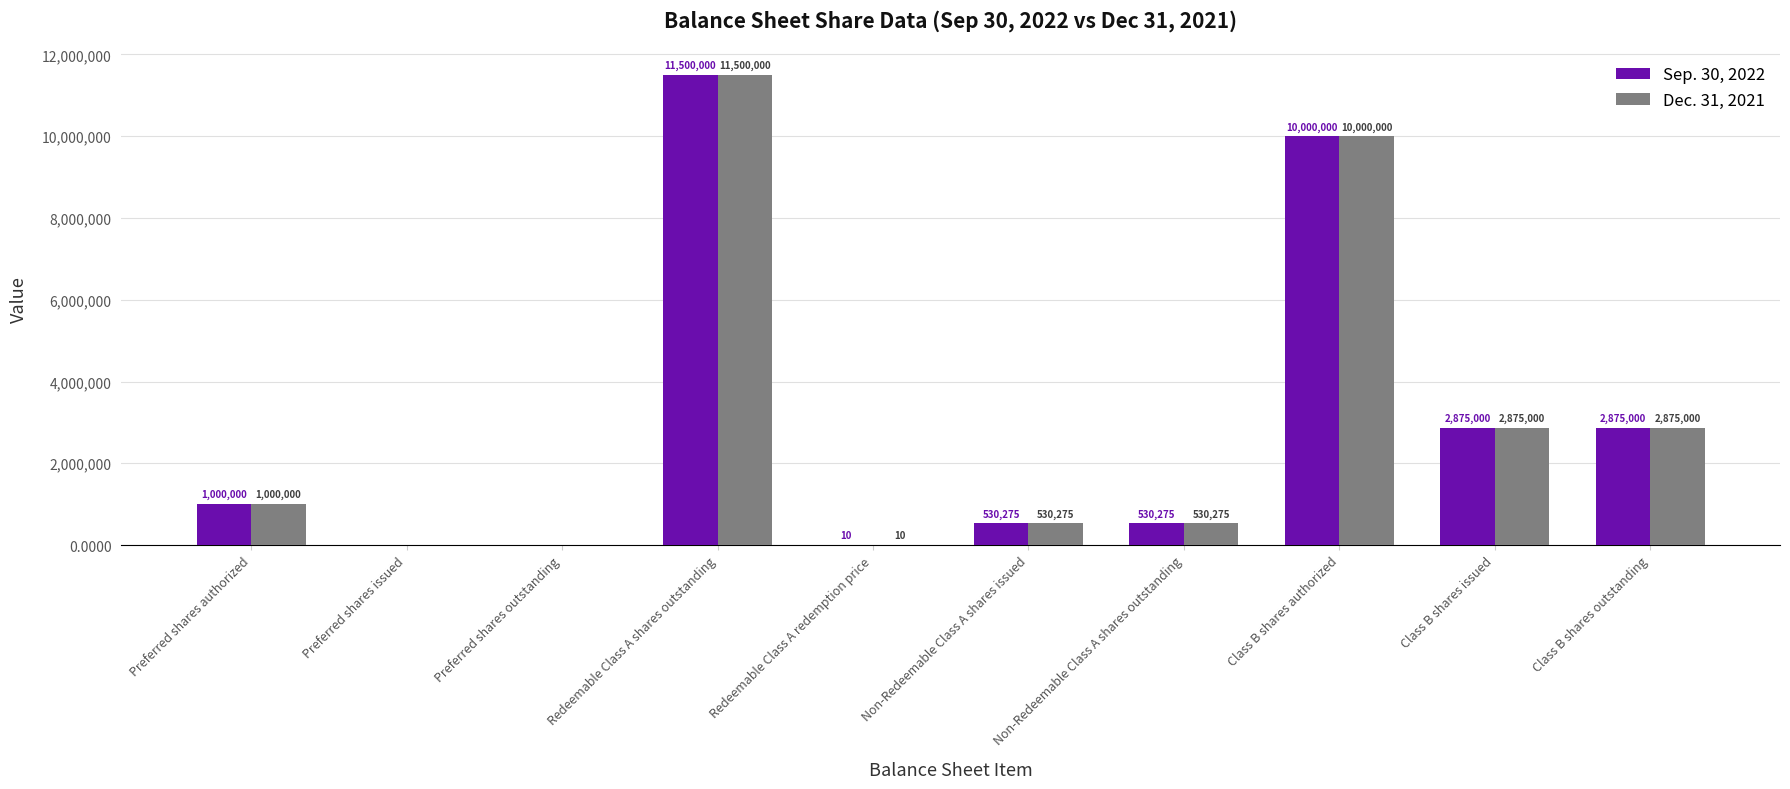

True or false: Dec. 31, 2021 has a value of 0.0 at Preferred shares outstanding.

True